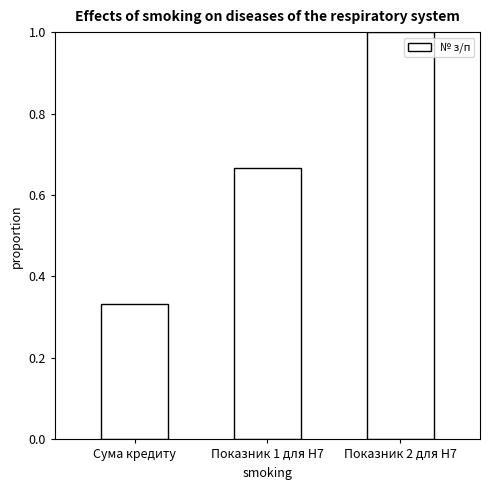

Which has a higher value, Показник 2 для Н7 or Показник 1 для Н7?

Показник 2 для Н7